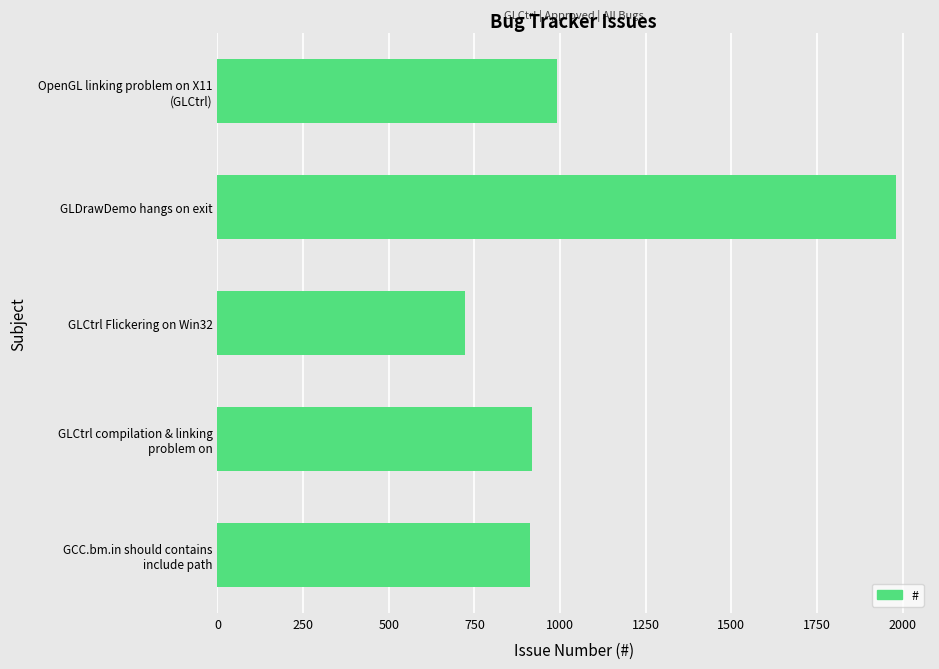

At which label is the value closest to 1351?

OpenGL linking problem on X11
(GLCtrl)